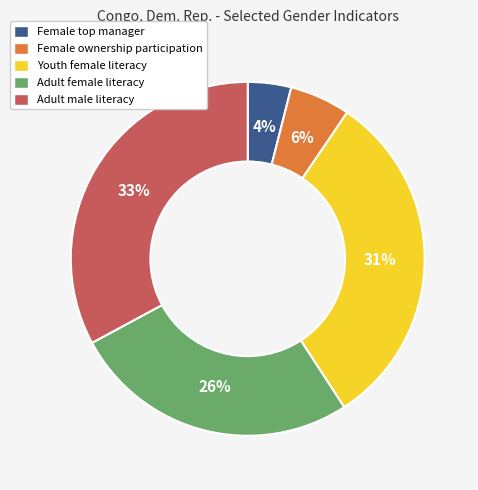

Rank the categories by value from highest to lowest.

Adult male literacy, Youth female literacy, Adult female literacy, Female ownership participation, Female top manager